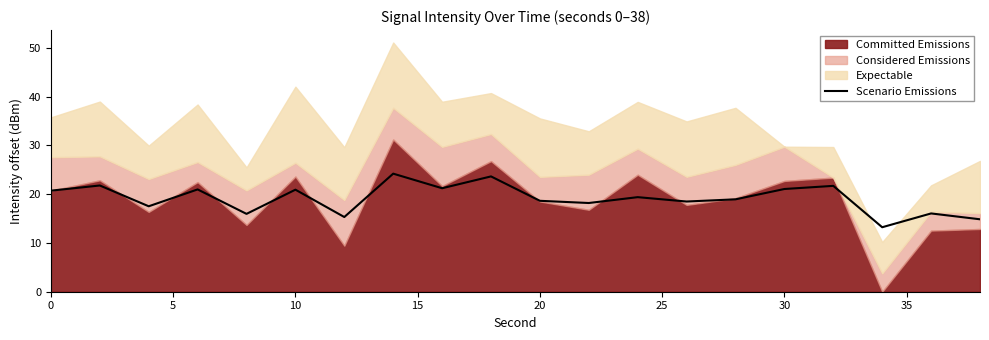

What is the average value?

19.1